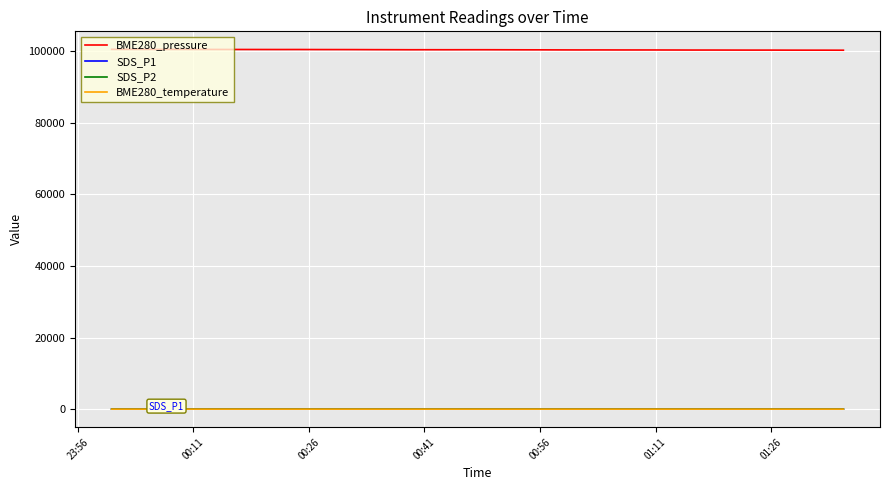

True or false: BME280_pressure and BME280_temperature intersect in this chart.

False